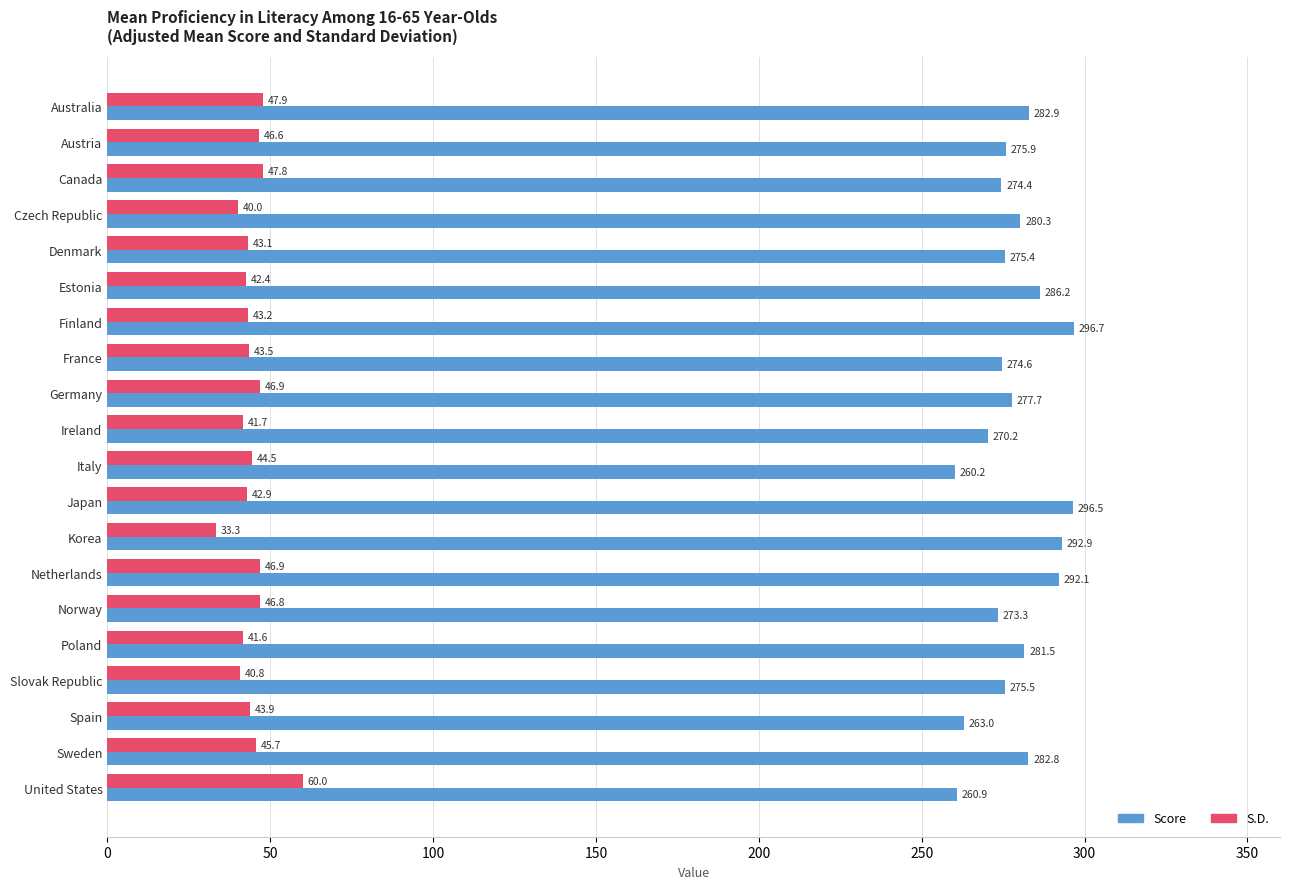

Which category has the highest value in the S.D. series?

United States